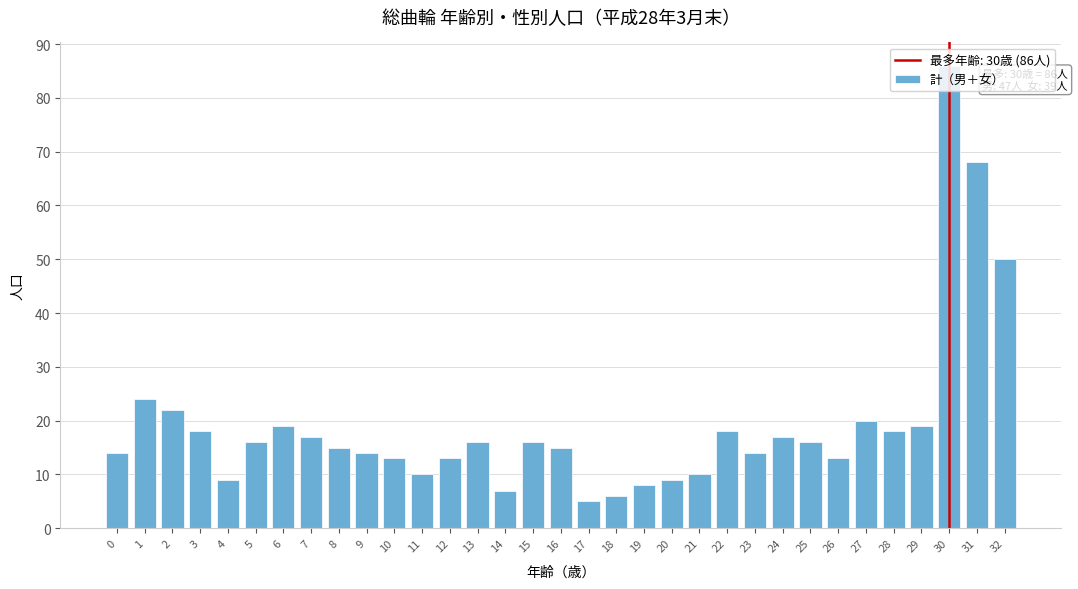

True or false: the data shows 34 at 27.

False